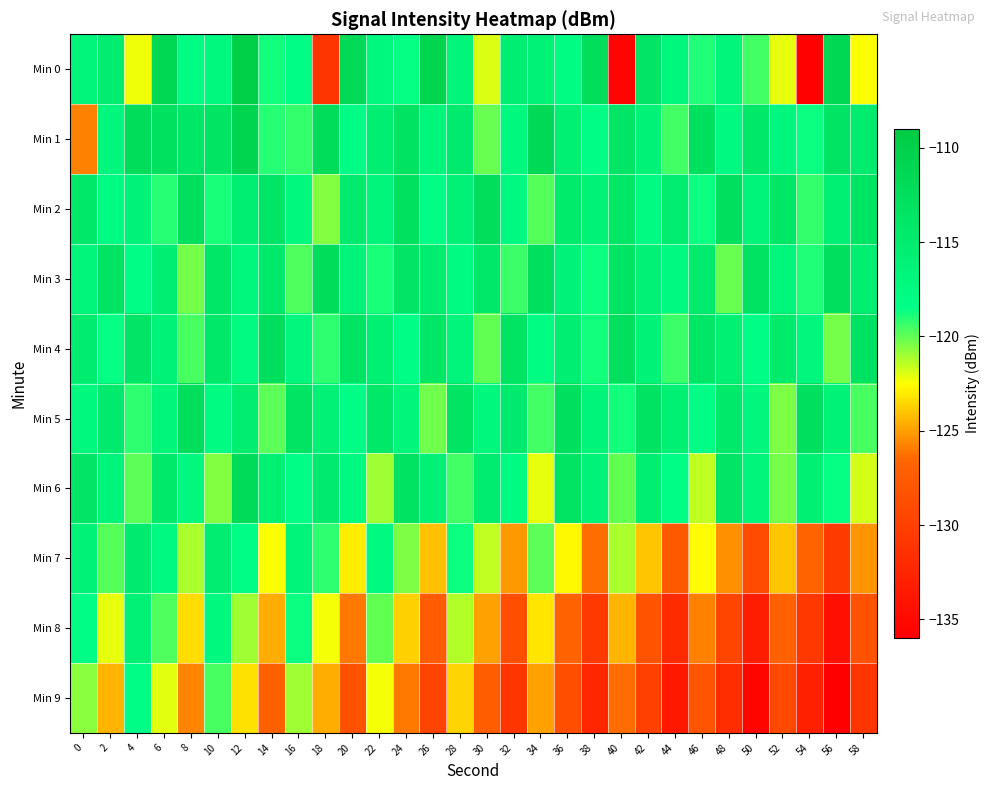

What is the difference between the highest and lowest values at 32?

17.6